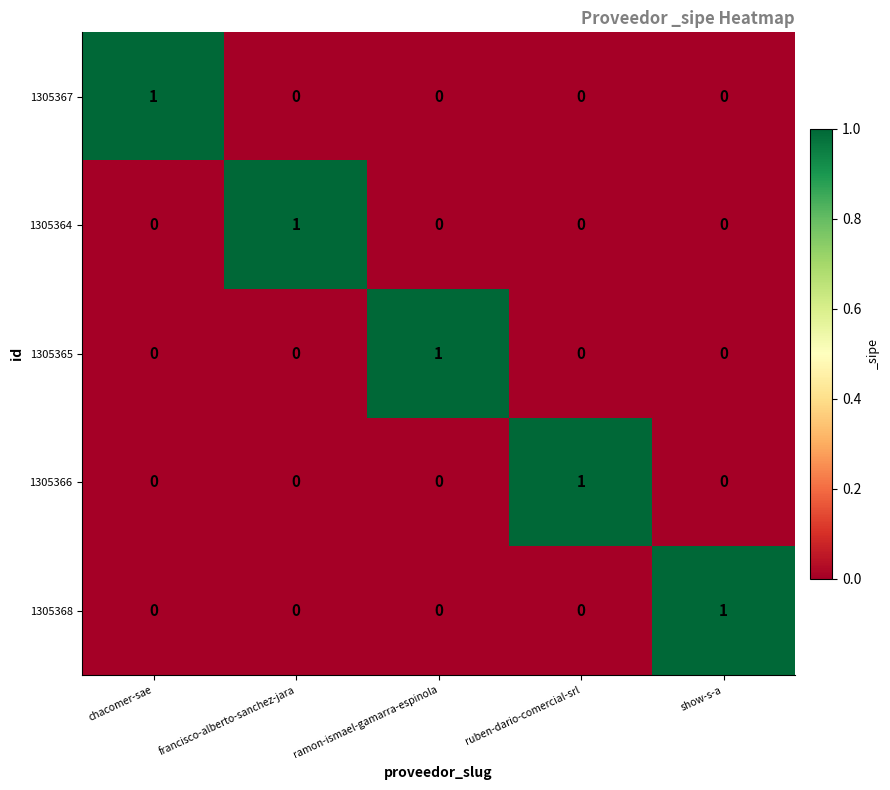

At how many categories does at least one series exceed 0?

5